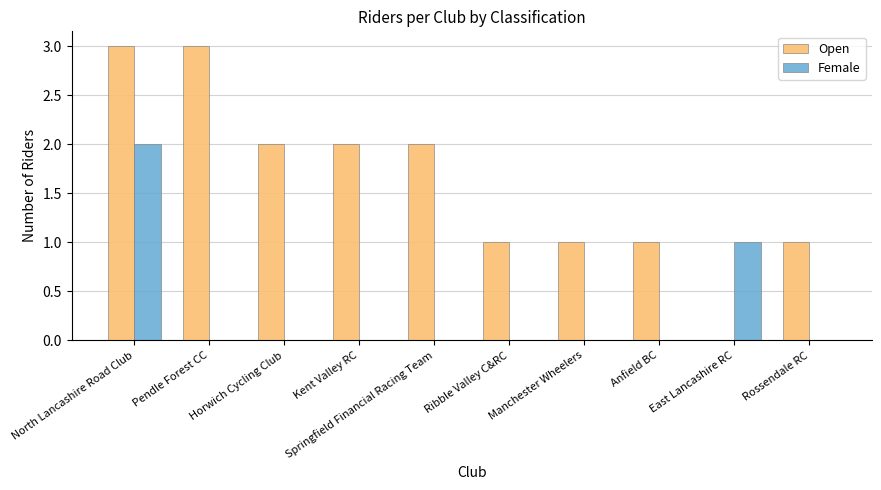

What is the maximum value shown in the chart?

3